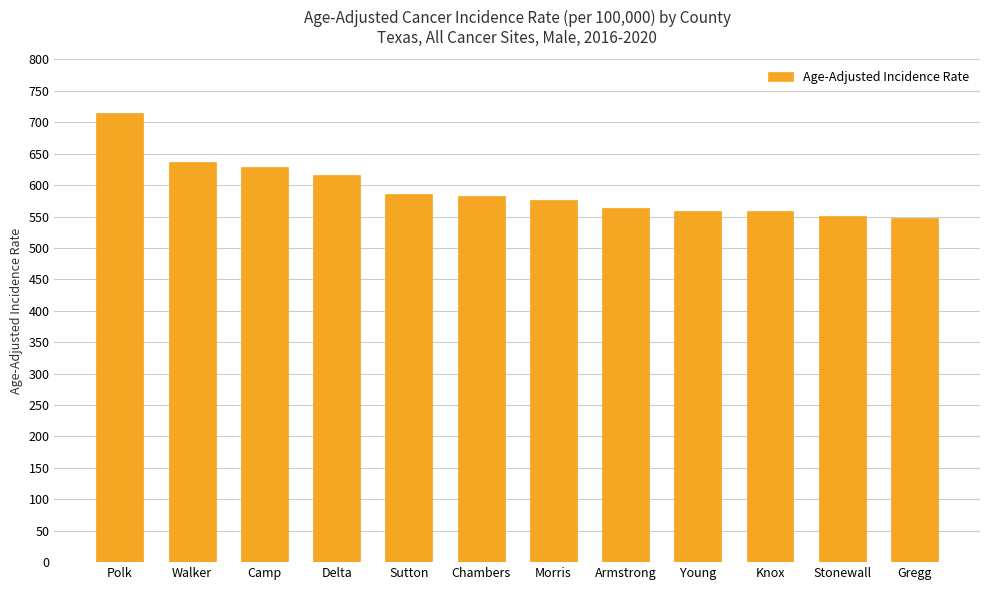

What is the label of the 1st bar from the right?

Gregg